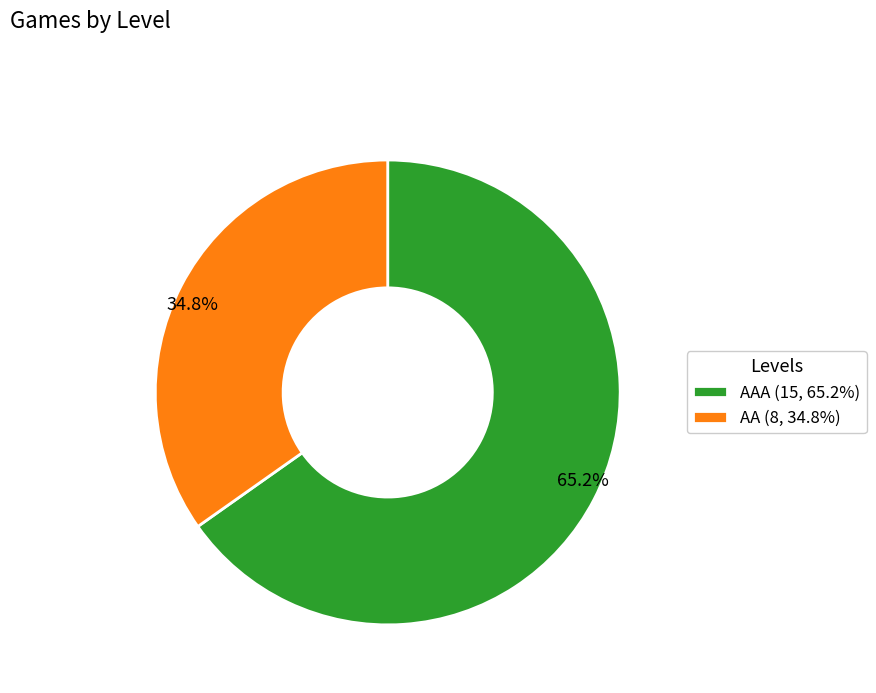

What is the smallest slice in the pie chart?

AA (8, 34.8%)